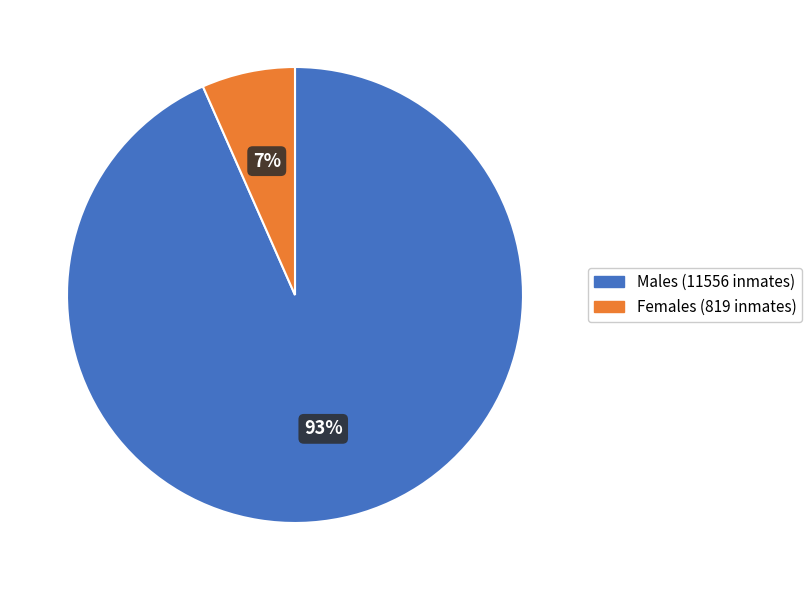

To the nearest percent, what is the average slice percentage?

50%